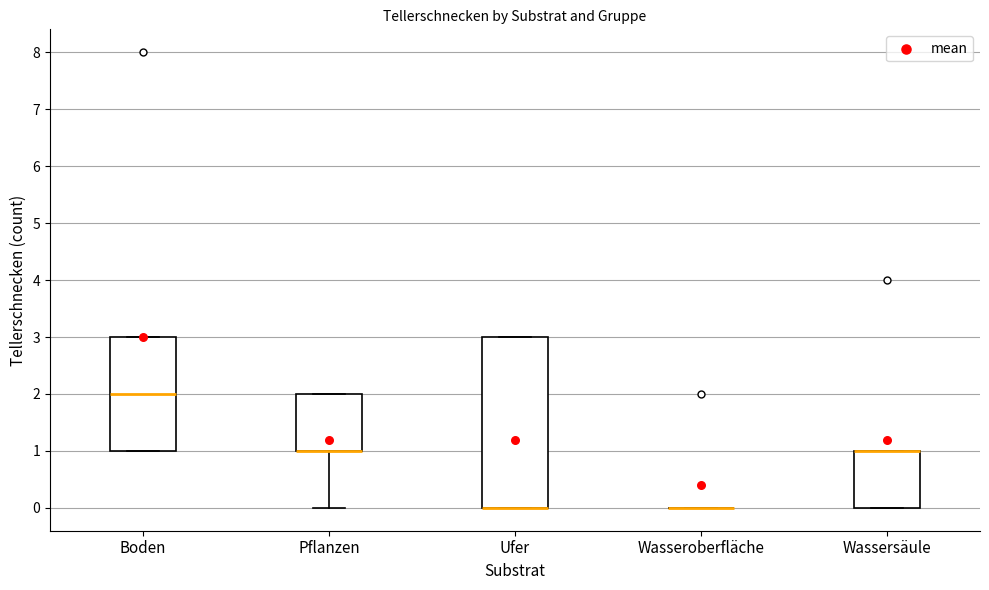

Reading left to right, read every box against the y-axis: the position of its median line, the range the box covers, and the ends of its whiskers. The values are not printed on the chart, so give them approximately, as read against the axis.

Boden: median 2, box 1 to 3, whiskers 1 to 3
Pflanzen: median 1 (drawn on the box's lower edge), box 1 to 2, whiskers 0 to 2
Ufer: median 0 (drawn on the box's lower edge), box 0 to 3, whiskers 0 to 3
Wasseroberfläche: box collapsed to a line at 0, whiskers 0 to 0
Wassersäule: median 1 (drawn on the box's upper edge), box 0 to 1, whiskers 0 to 1